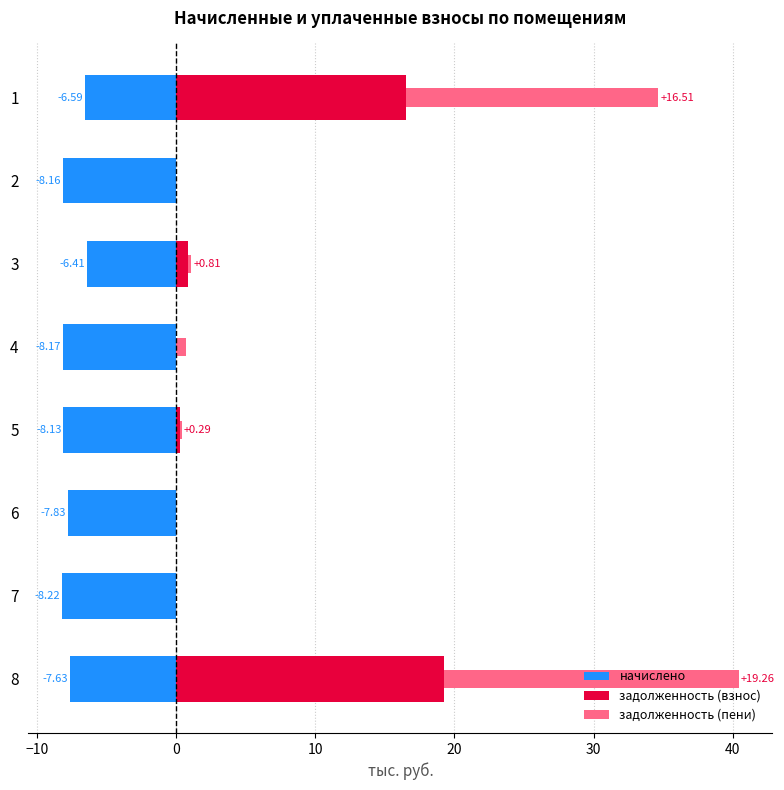

Which series changed the most between 1 and 8?

задолженность (пени)